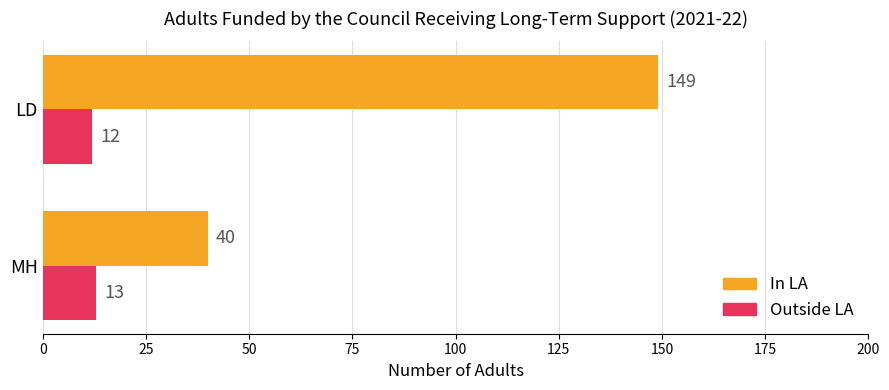

What is the maximum value shown in the chart?

149